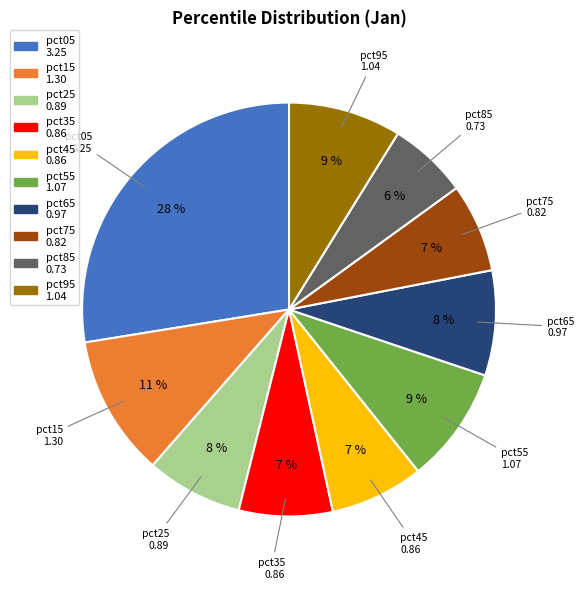

Is the sum of pct35 and pct95 greater than half?

No